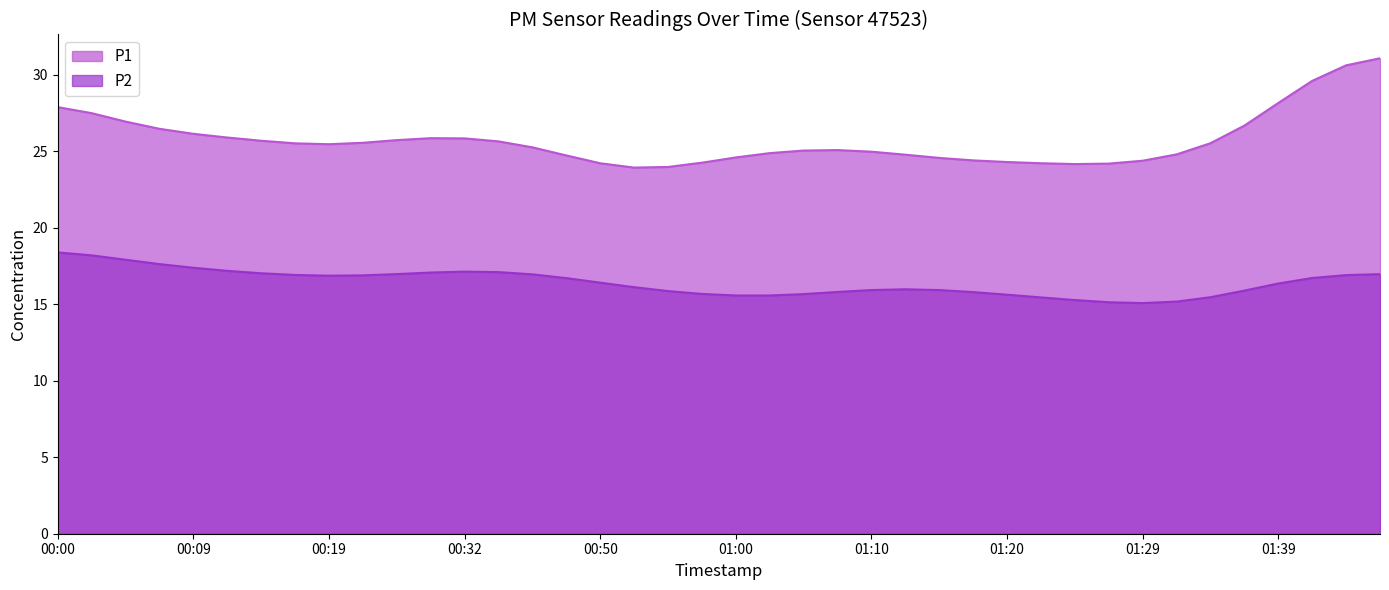

List the series in order of their overall mean, highest first.

P1, P2